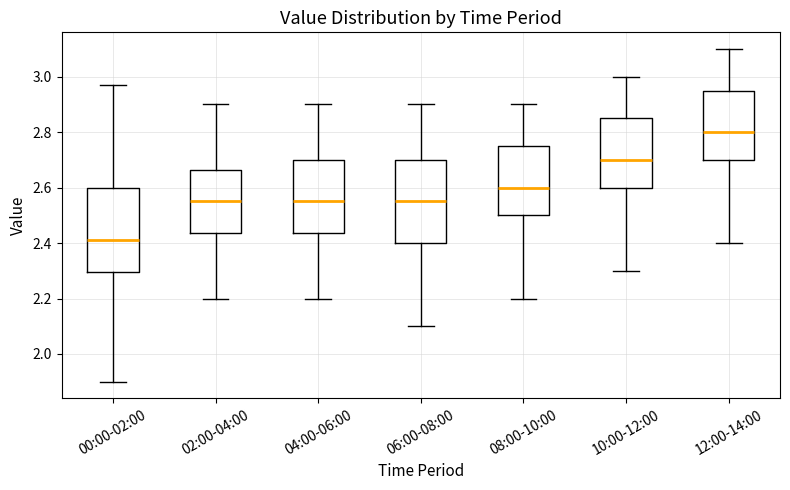

Where is the upper edge of the box for 04:00-06:00 on the y-axis? The values are not printed on the chart, so give them approximately, as read against the axis.

2.70